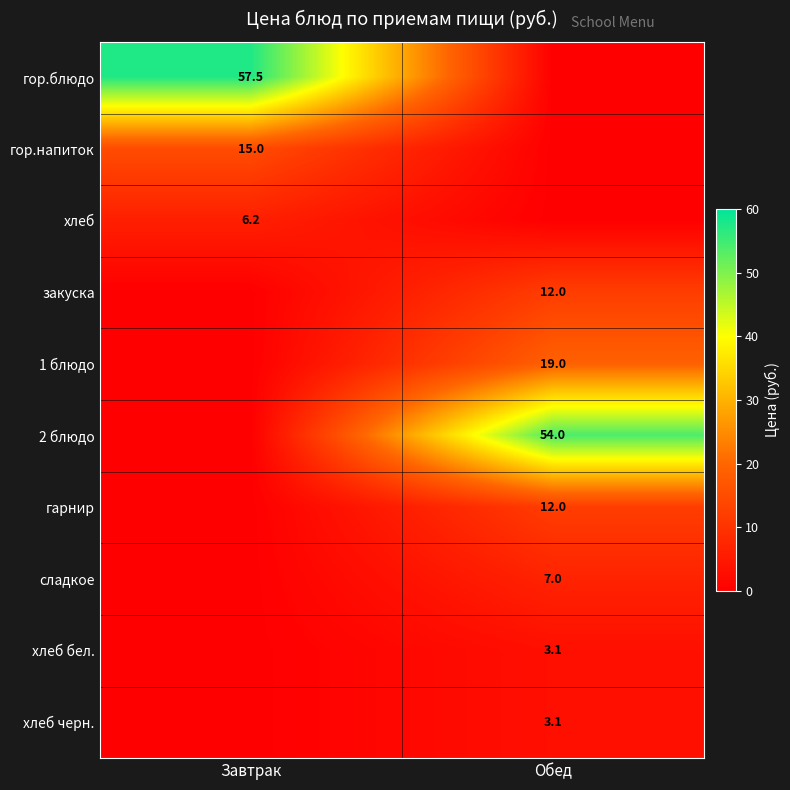

The хлеб series shows 1.7 at Завтрак. True or false?

False